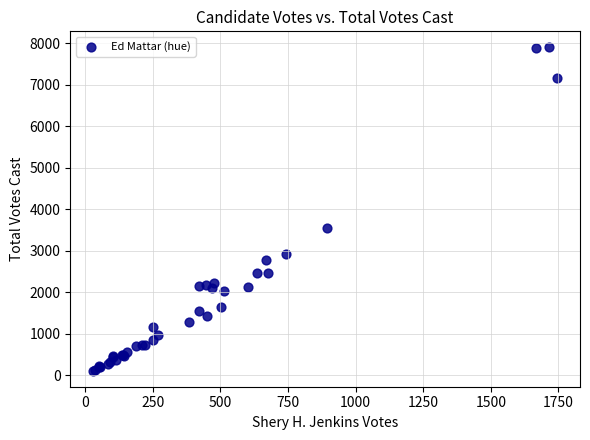

What Y value in the scatter plot is closest to 4003?

3538